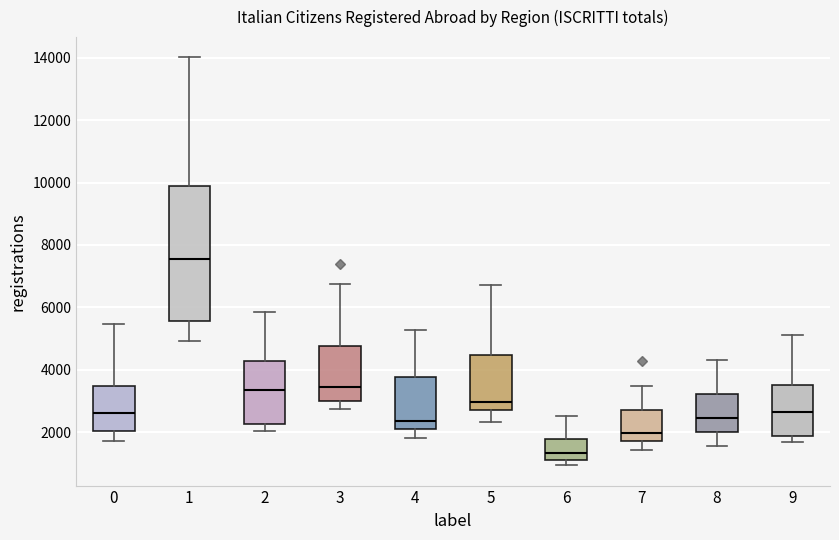

Reading left to right, transcribe this box plot: for each box, give where its median line is, the range the box spans, and where its two whiskers end, as read against the y-axis. The values are not printed on the chart, so give them approximately, as read against the axis.

0: median 2600, box 2000 to 3400, whiskers 1800 to 5400
1: median 7600, box 5600 to 10000, whiskers 5000 to 14000
2: median 3400, box 2200 to 4200, whiskers 2000 to 5800
3: median 3400, box 3000 to 4800, whiskers 2800 to 6800
4: median 2400, box 2200 to 3800, whiskers 1800 to 5200
5: median 3000, box 2800 to 4400, whiskers 2400 to 6800
6: median 1400, box 1200 to 1800, whiskers 1000 to 2600
7: median 2000, box 1800 to 2800, whiskers 1400 to 3400
8: median 2400, box 2000 to 3200, whiskers 1600 to 4400
9: median 2600, box 1800 to 3600, whiskers 1600 to 5000